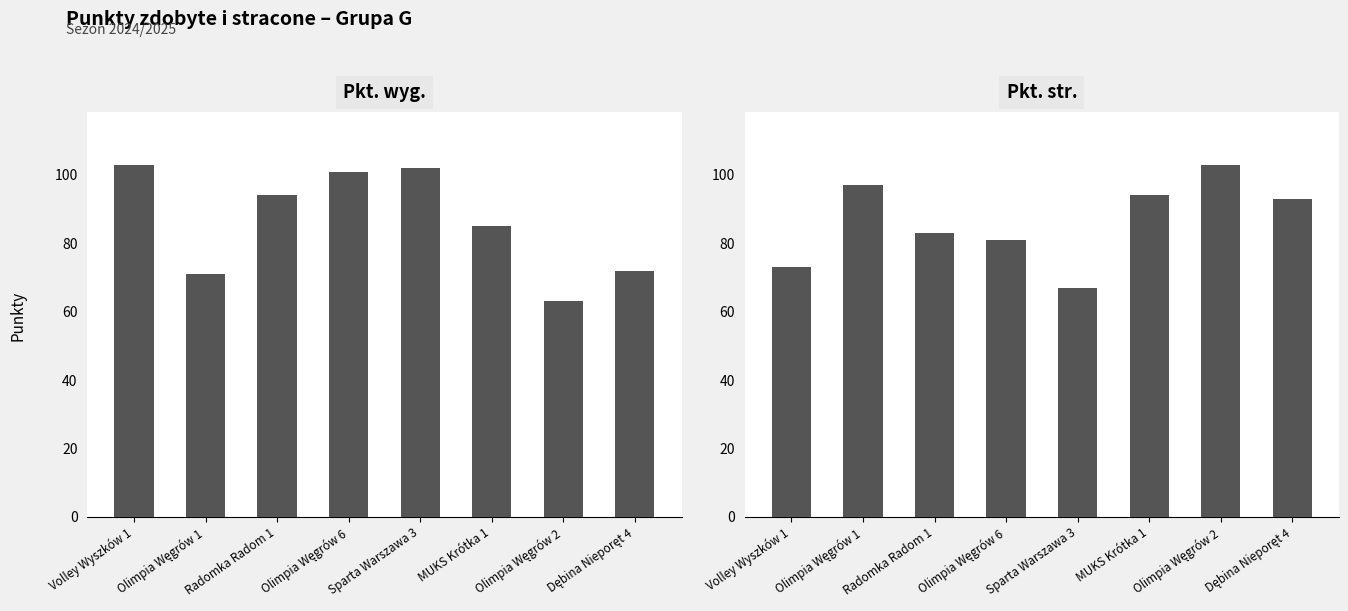

Count the number of categories in the chart.

8